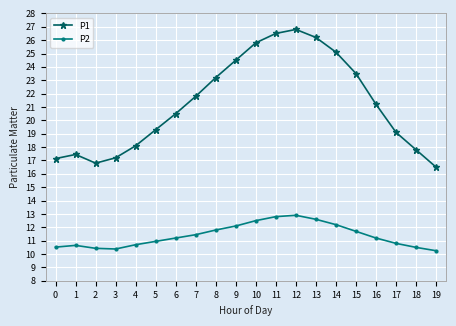

Is this an area chart (filled region under the line)?

No